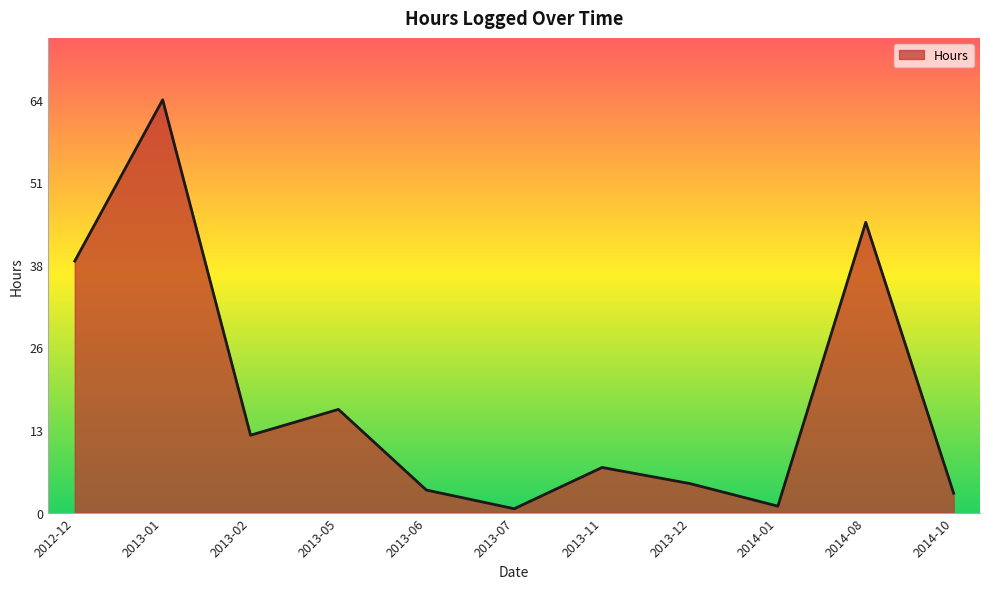

The chart shows a value of 24.1 at 2012-12. True or false?

False